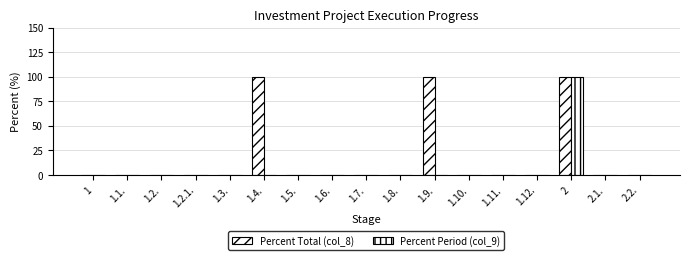

Is it true that Percent Total (col_8) equals 0 at 2.1.?

True